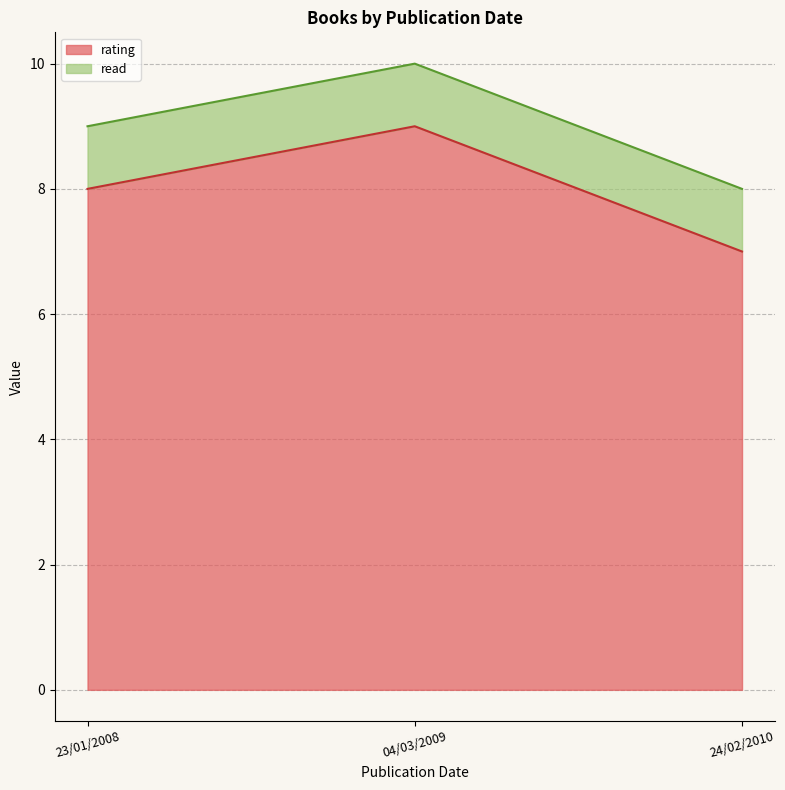

What is the value of the 1st point from the left?

8